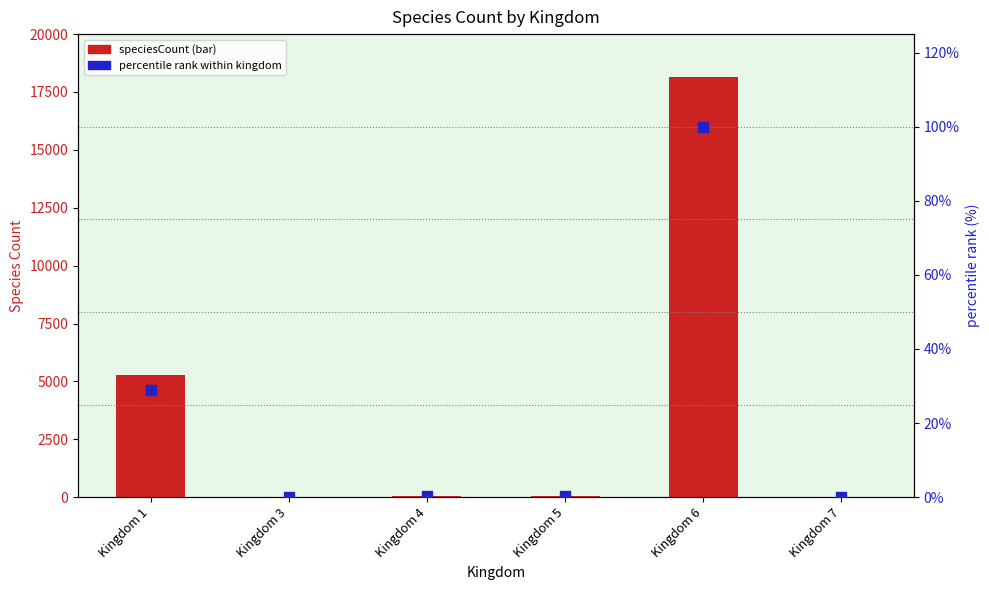

Which series has the largest total across all categories?

speciesCount